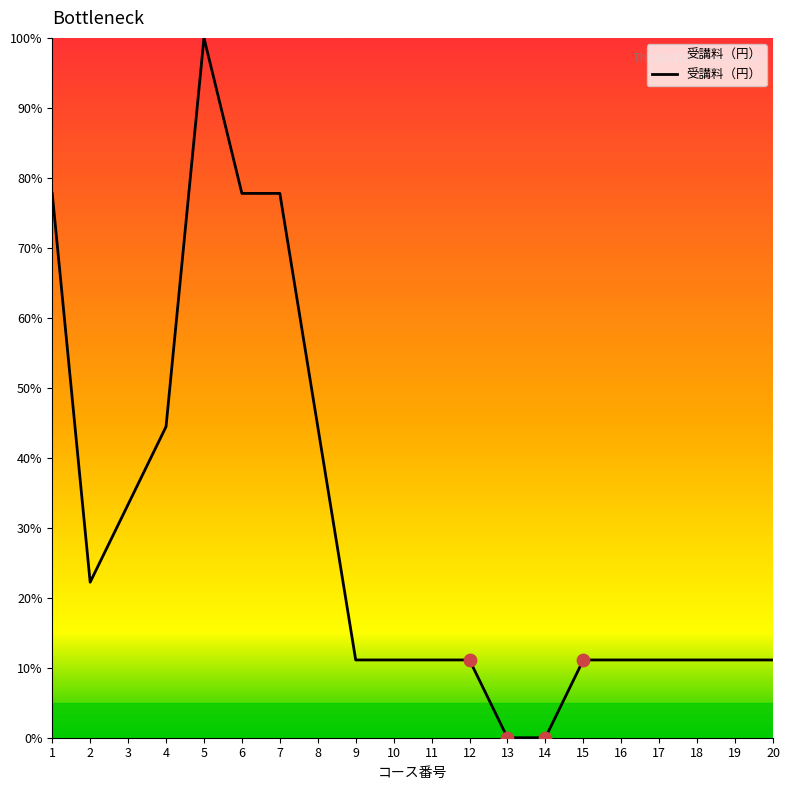

What is the change in value from 7 to 17?

-66.7